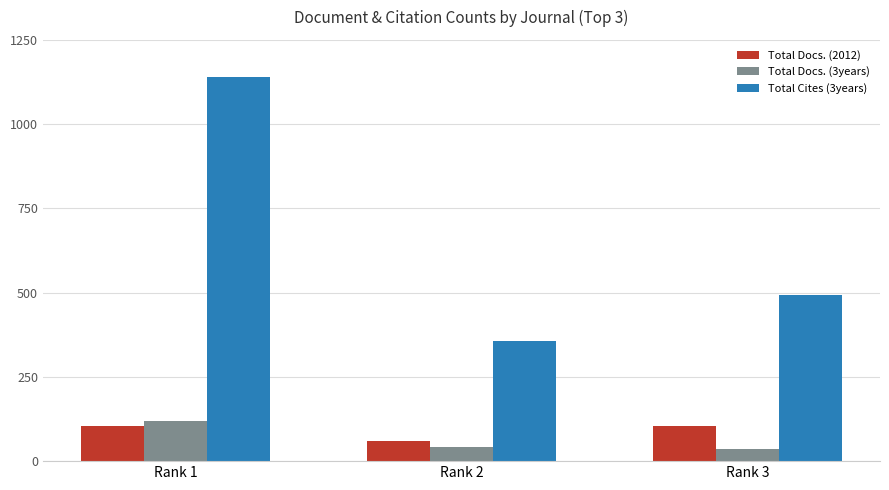

What are all the series names shown in the legend?

Total Docs. (2012), Total Docs. (3years), Total Cites (3years)